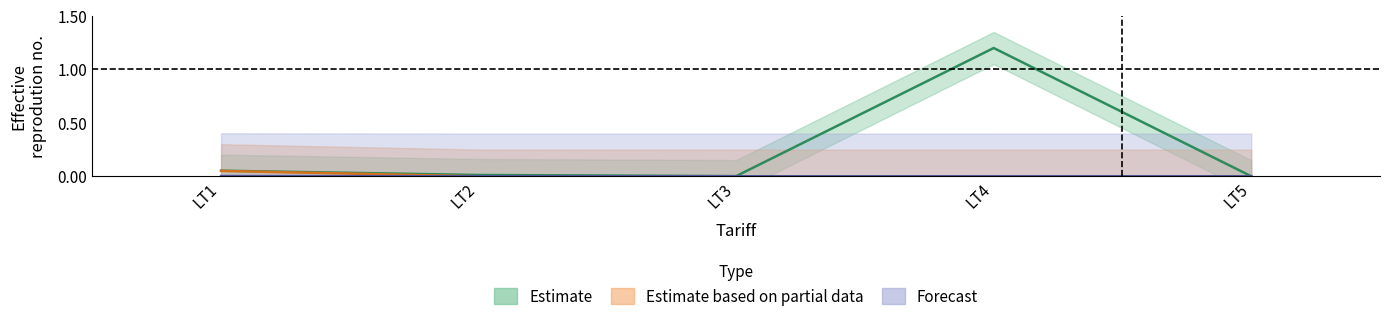

At which category is the sum across all series the highest?

LT4